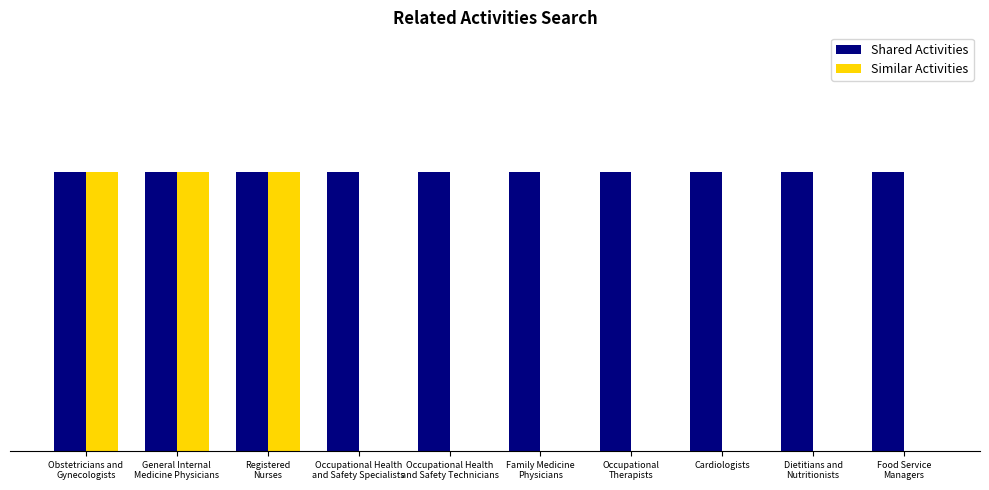

What is the spread (max minus min) of values at Occupational Health
and Safety Technicians?

1